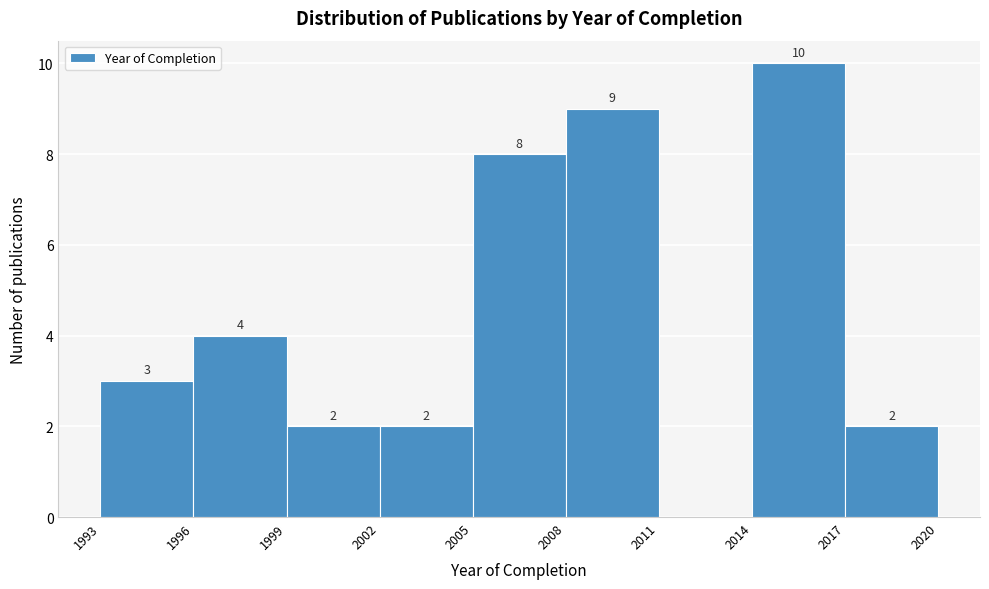

Which range on the x-axis has the tallest bar?

2014 to 2017